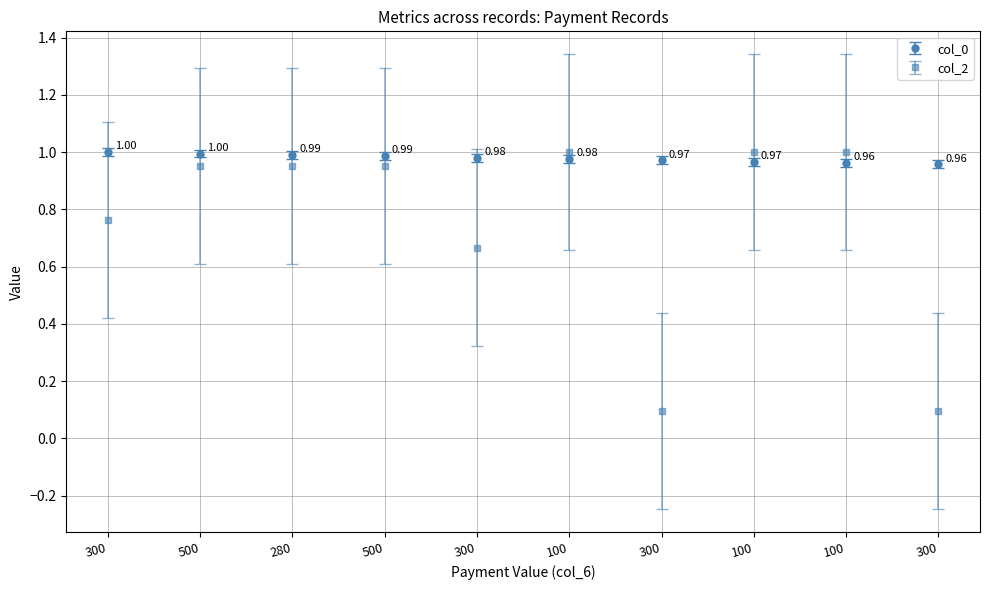

Reading left to right, what are all the values shown in this chart?

col_0: 1.0	1.0	1.0	1.0	1.0	1.0	1.0	1.0	1.0	1.0
col_2: 0.8	1.0	1.0	1.0	0.7	1.0	0.1	1.0	1.0	0.1